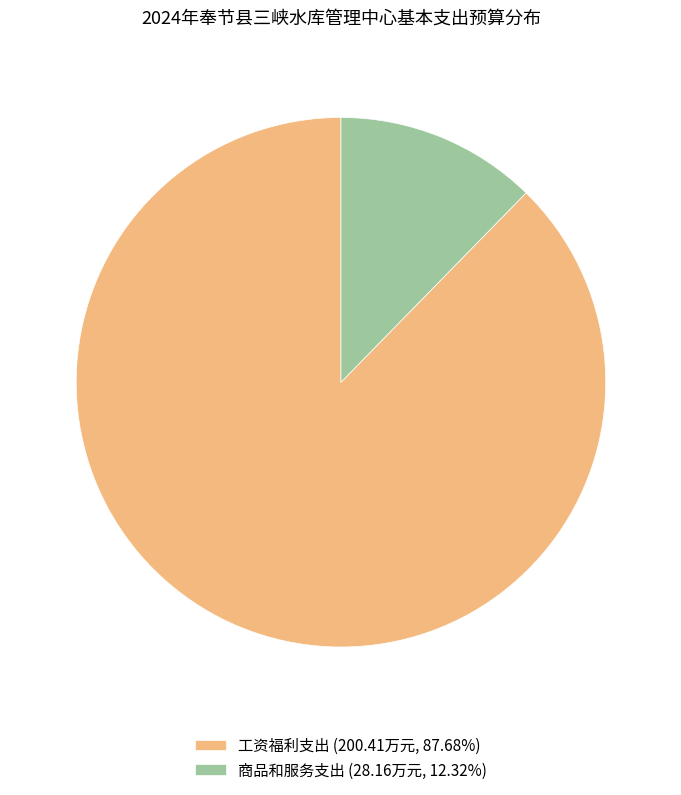

True or false: 工资福利支出 accounts for 88% of the total.

True